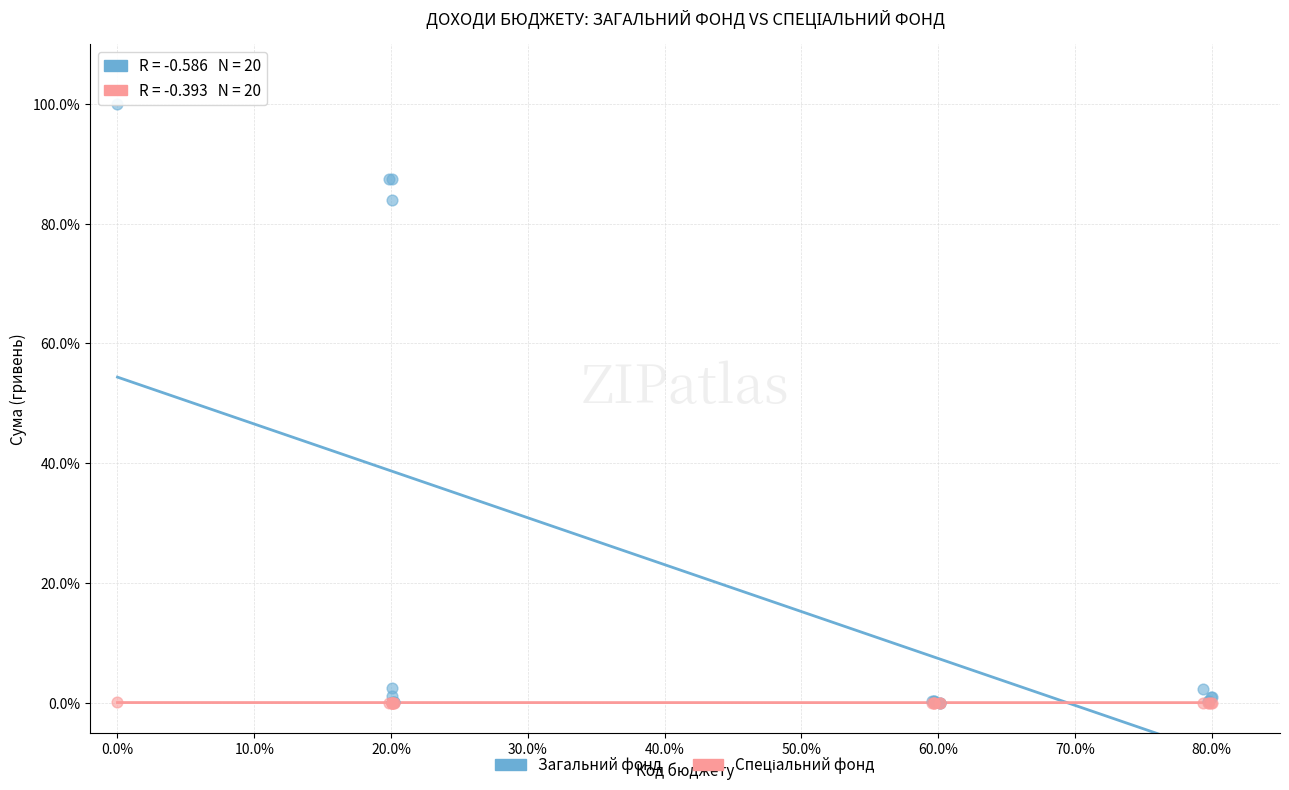

Which series reaches the maximum Y coordinate?

Загальний фонд